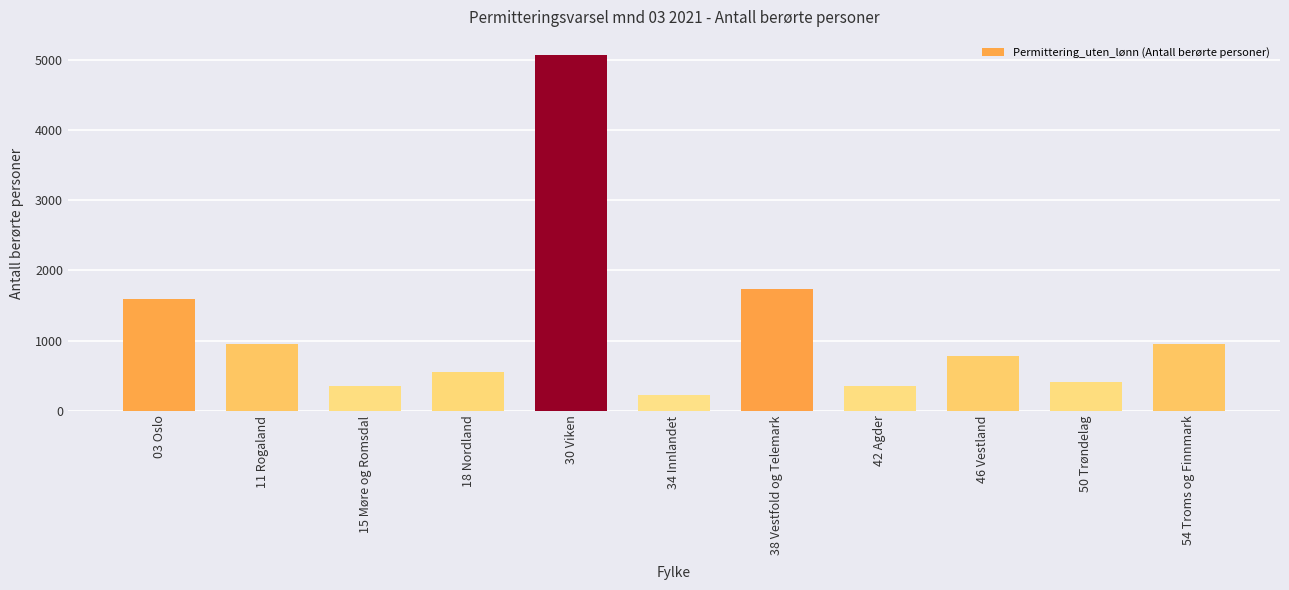

How many data points are less than 780?

5